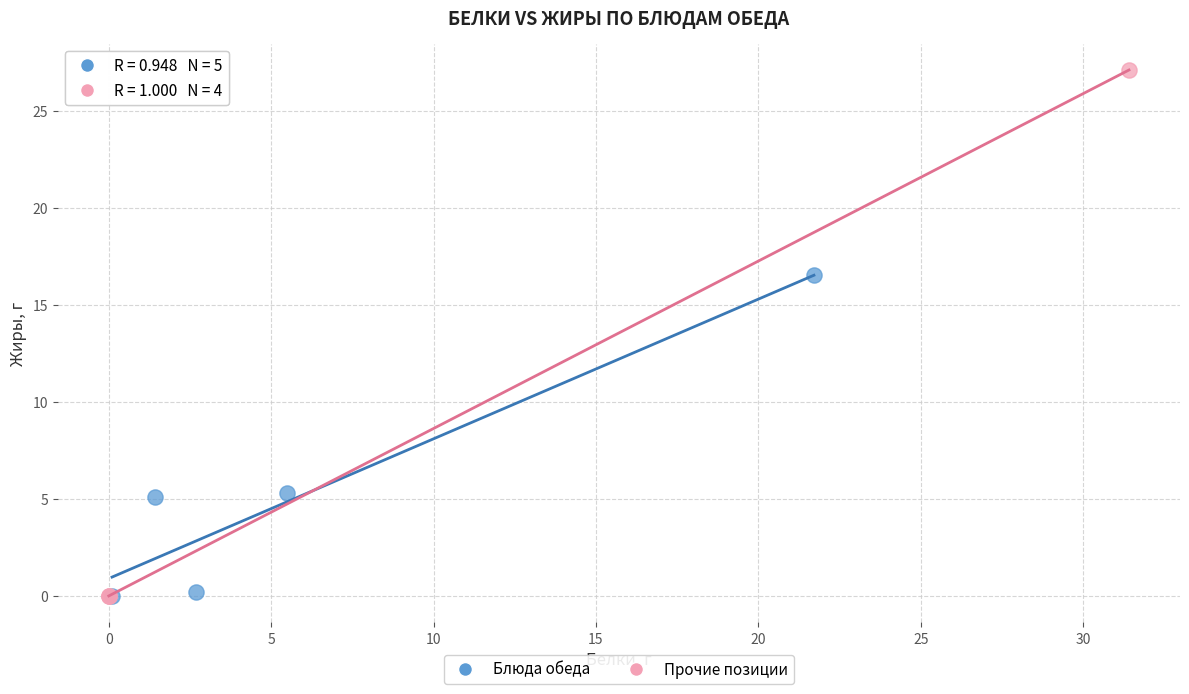

Which series has the widest spread of Y values?

Прочие позиции